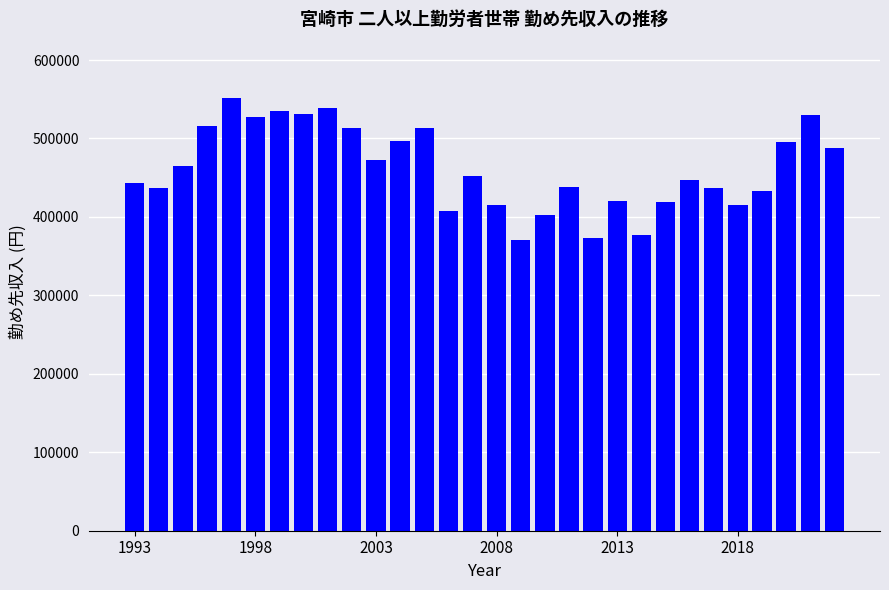

What is the minimum value shown in the chart?

371050.0